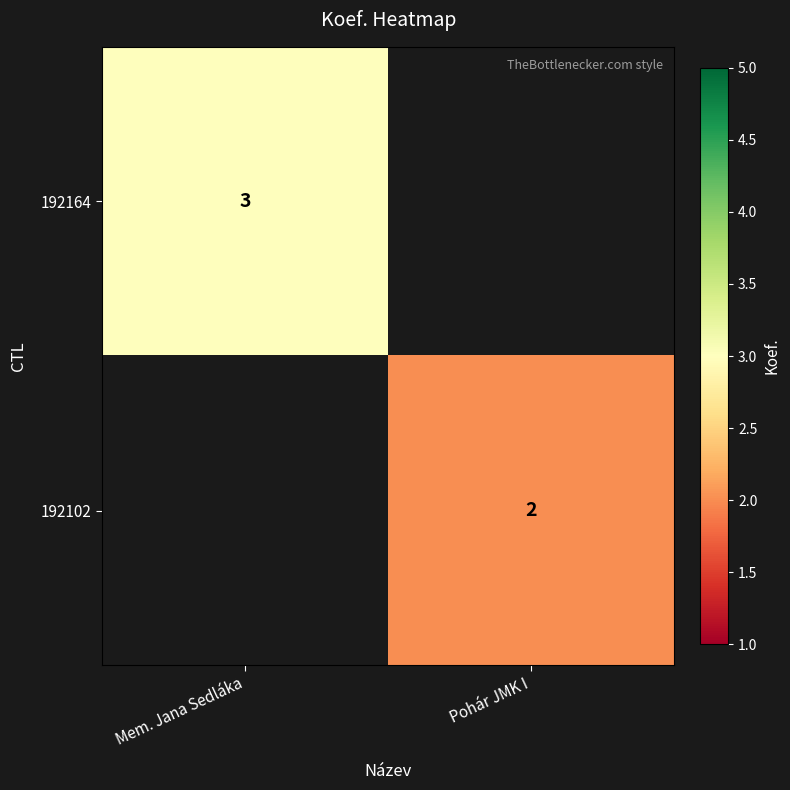

The value of 192164 at Mem. Jana Sedláka is 3. True or false?

True